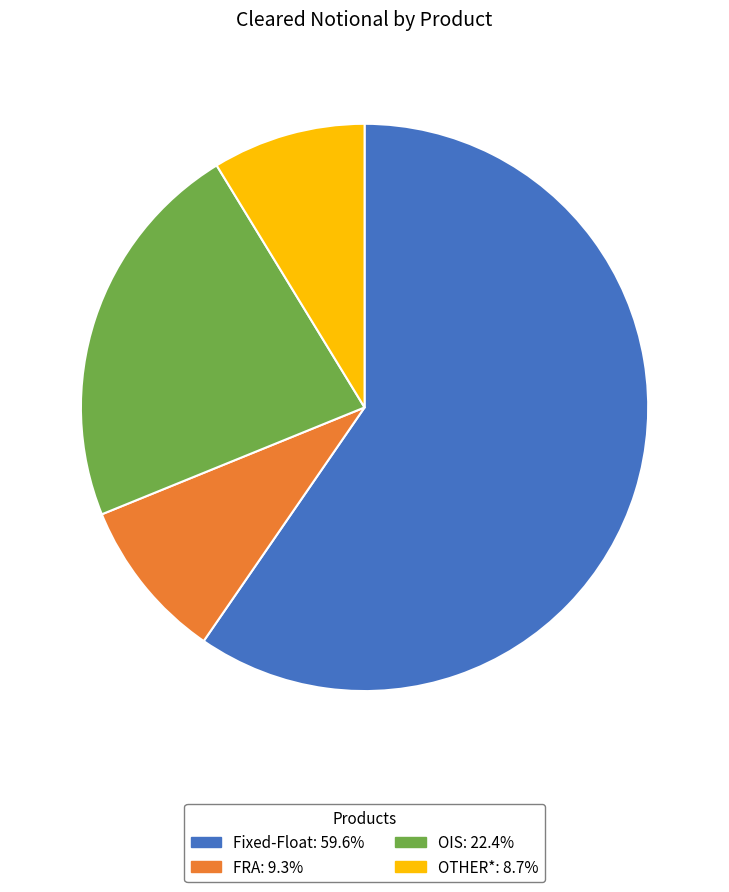

Between OIS and Fixed-Float, which is larger?

Fixed-Float